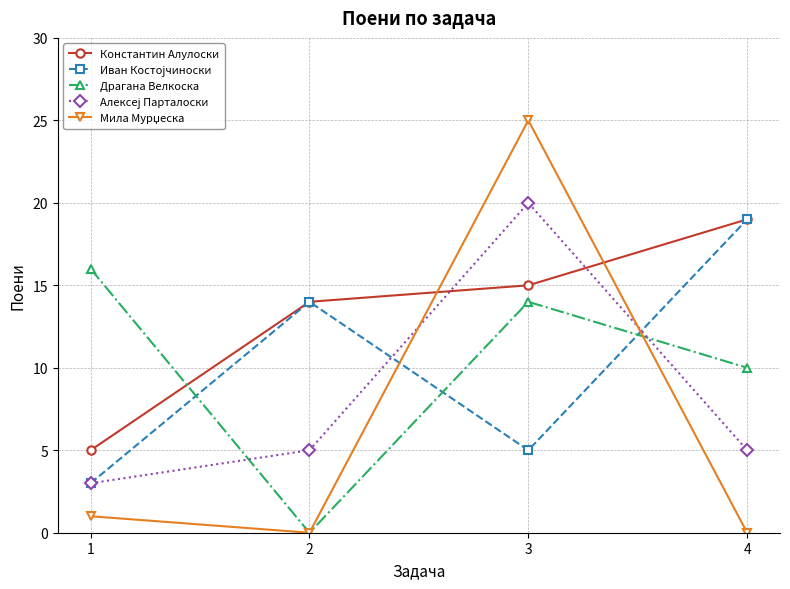

What is the spread (max minus min) of values at 2?

14